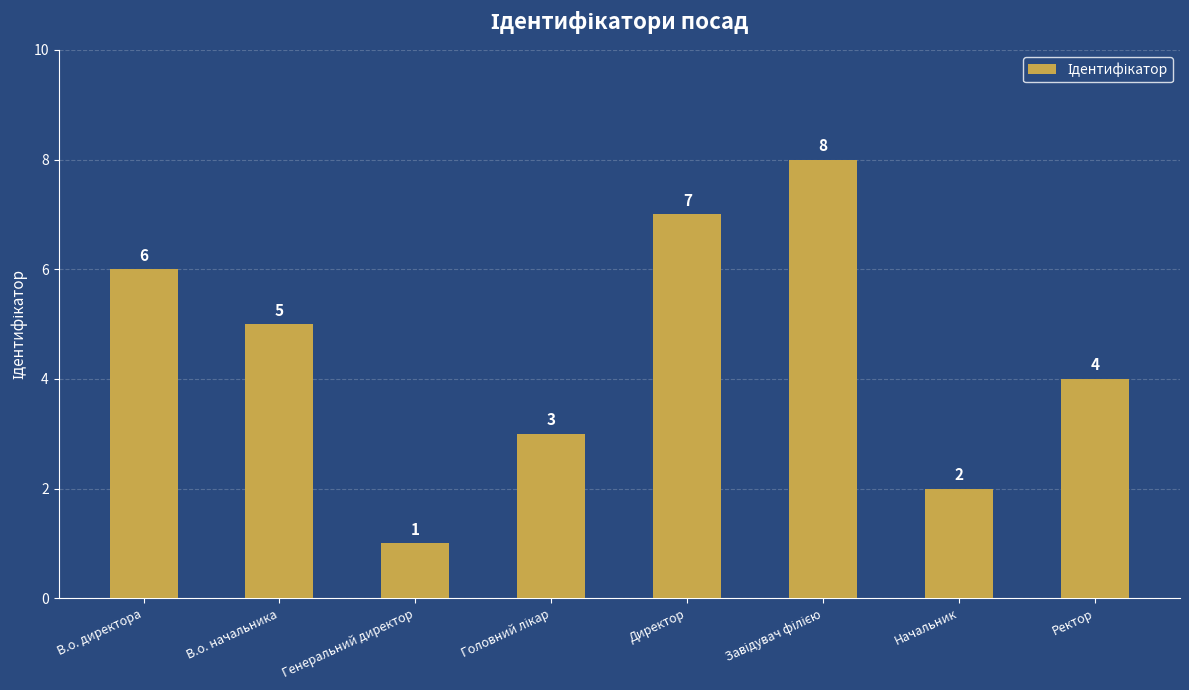

What is the label of the 1st bar from the left?

В.о. директора